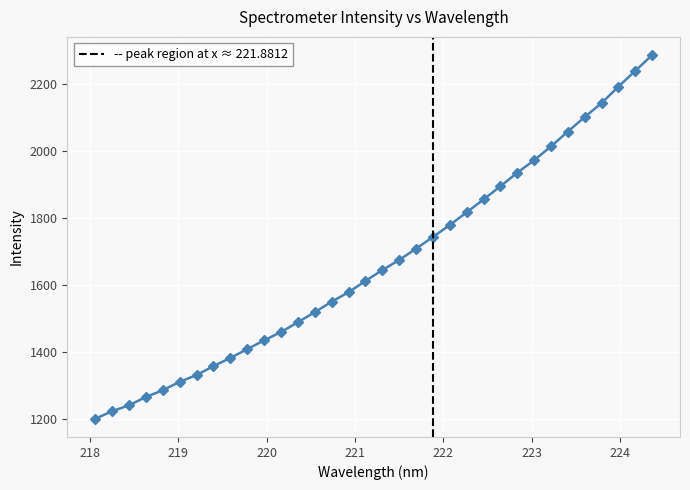

What is the value of the 25th point from the left?

1893.7